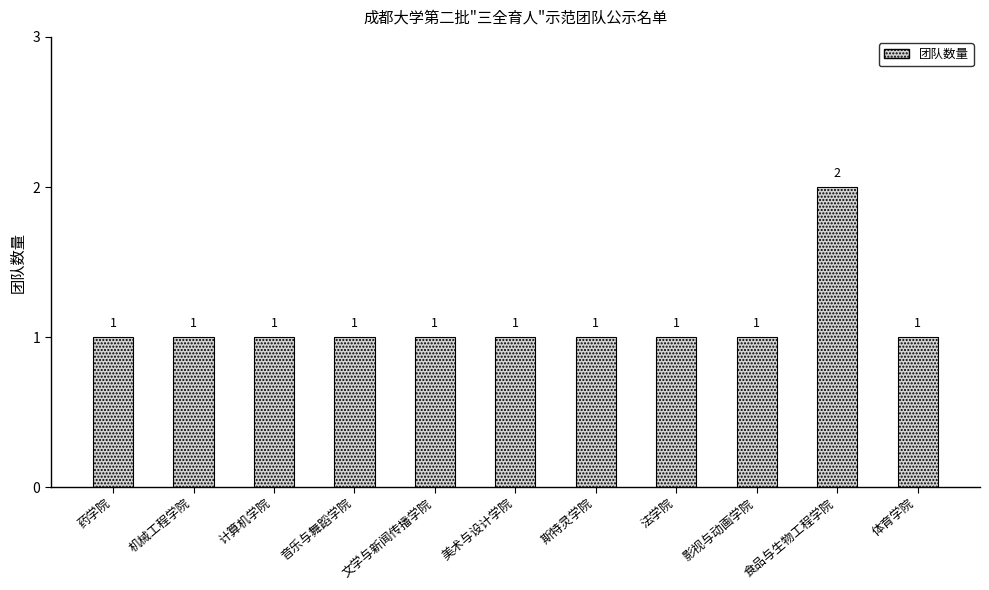

Reading left to right, extract all data points from this chart.

1	1	1	1	1	1	1	1	1	2	1